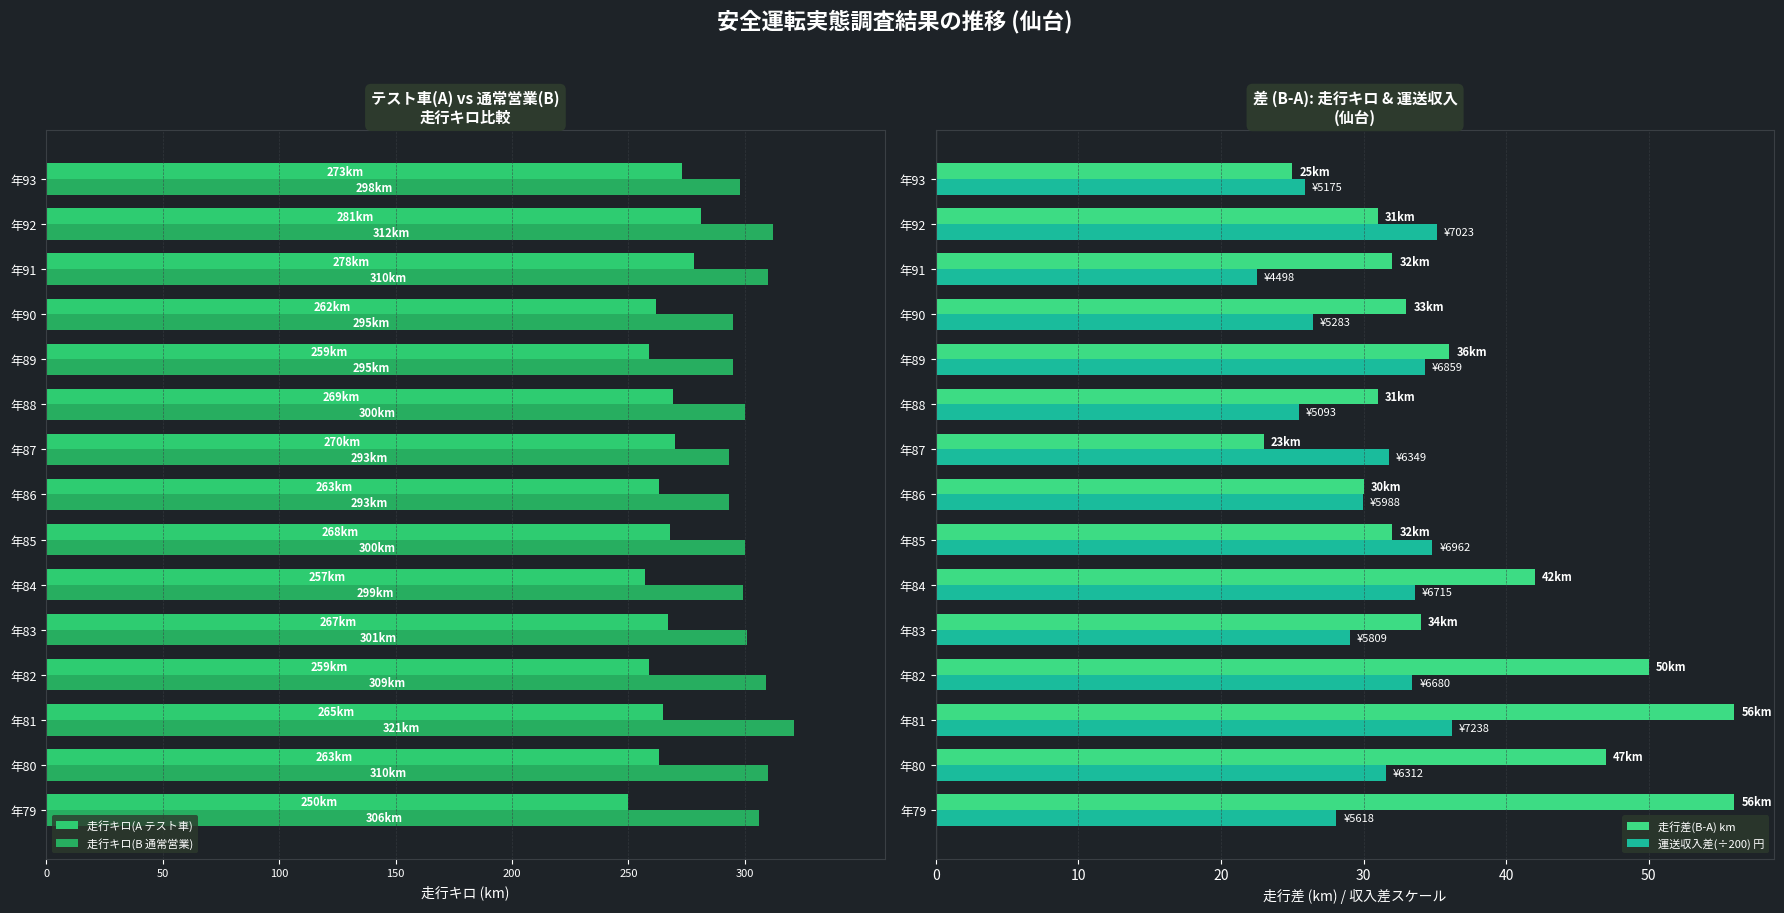

The 運送収入差(÷200) 円 series shows 48.0 at 年92. True or false?

False